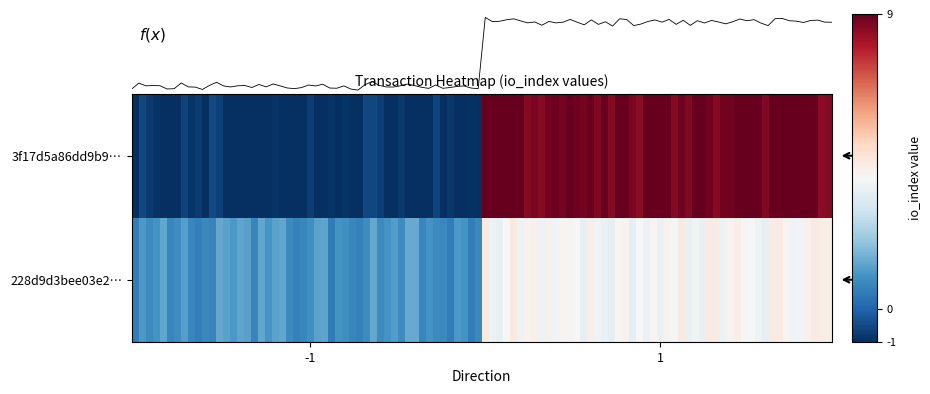

True or false: 228d9d3bee03e2cc04e9abebe9ba8b377373e1d has a value of 1 at 0.

False